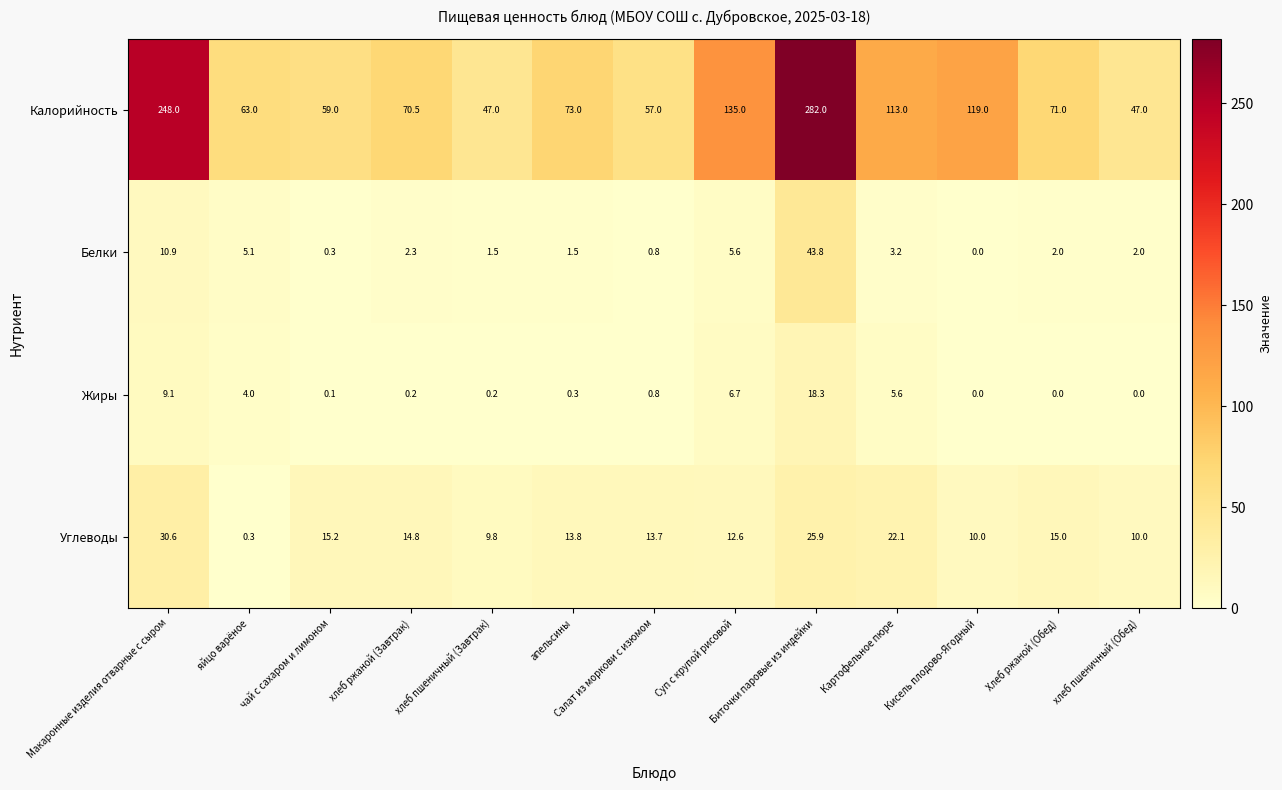

List the series in order of their peak value, highest first.

Калорийность, Белки, Углеводы, Жиры